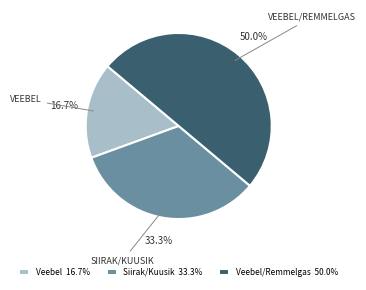

Does Siirak/Kuusik 33.3% account for over 50% of the chart?

No